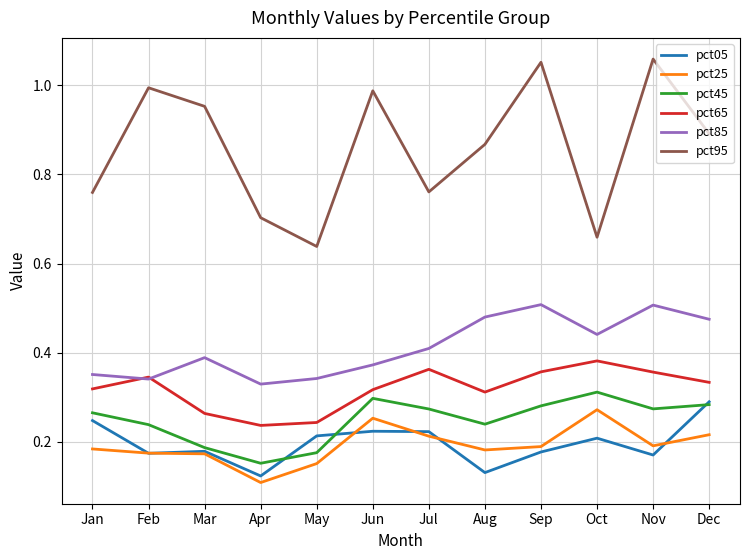

What is the total value across all series at Jul?

2.2